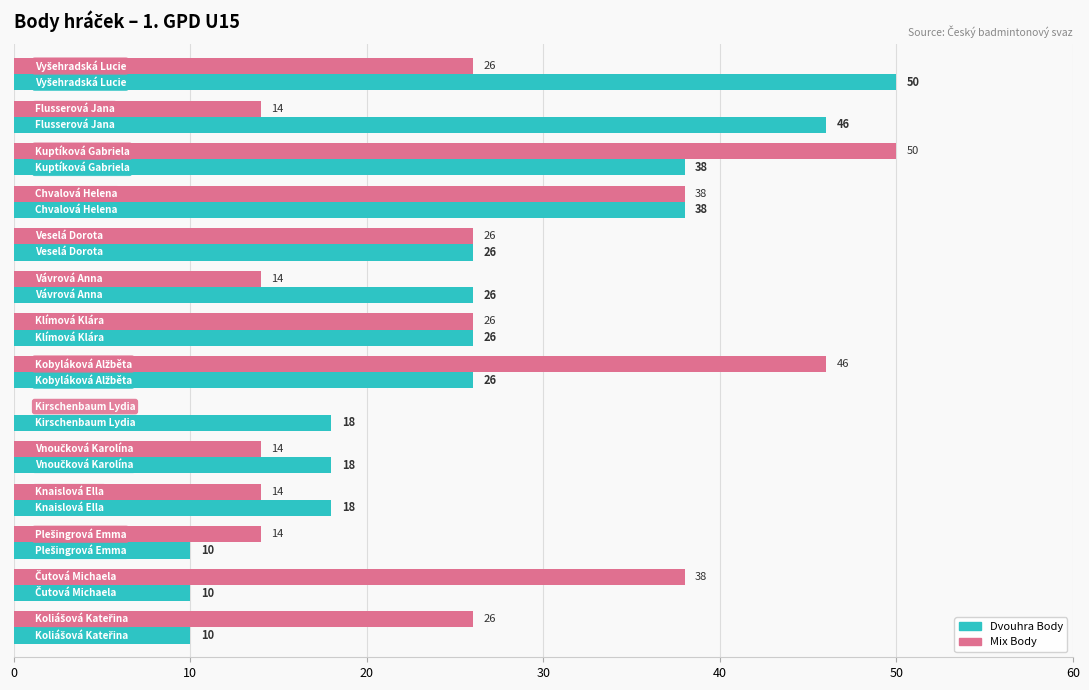

Which series has the largest total across all categories?

Dvouhra Body